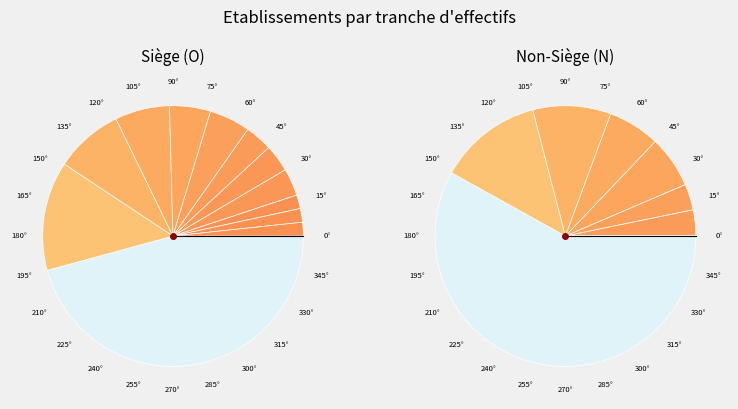

Count the number of slices in the pie.

12